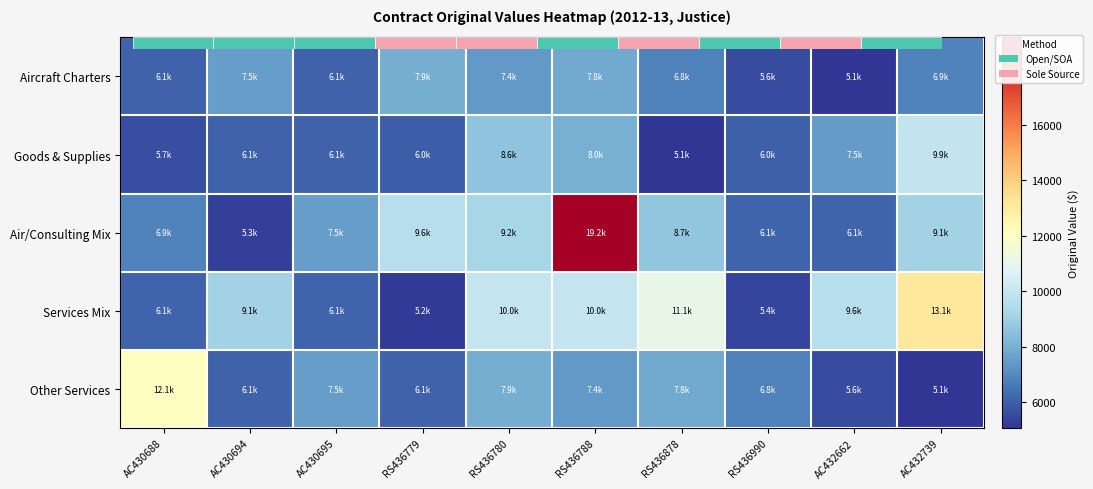

At which label is Aircraft Charters closest to 6494?

RS436878